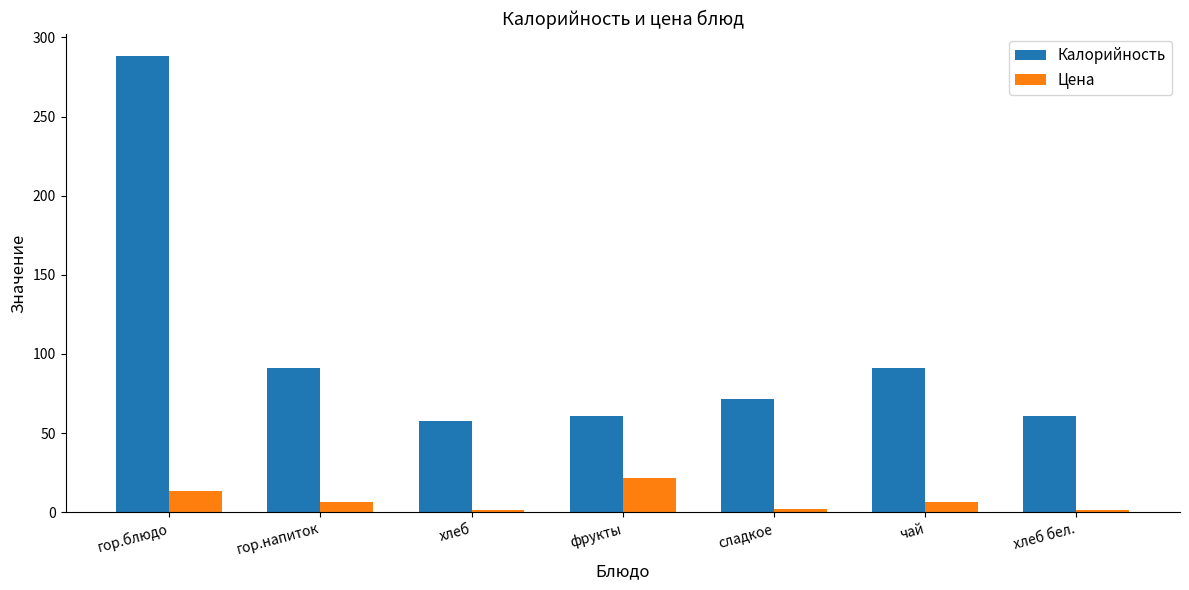

Which series has the largest range (max minus min)?

Калорийность